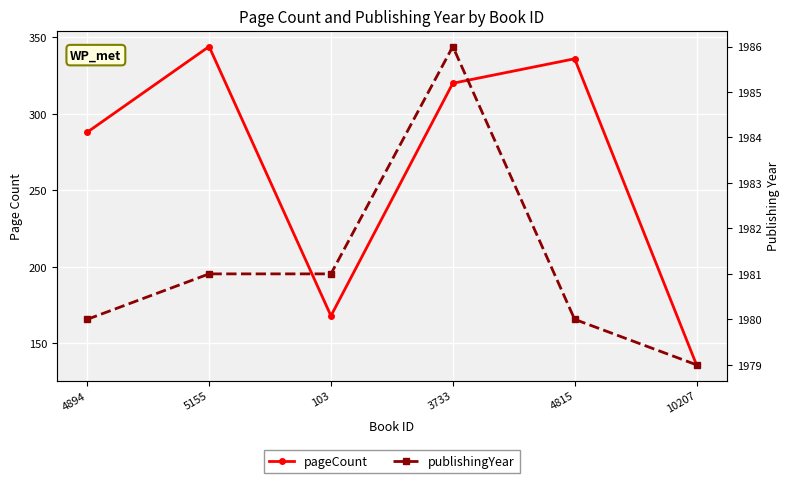

Reading left to right, what are all the values shown in this chart?

pageCount: 4894=288	5155=344	103=168	3733=320	4815=336	10207=136
publishingYear: 4894=1980	5155=1981	103=1981	3733=1986	4815=1980	10207=1979